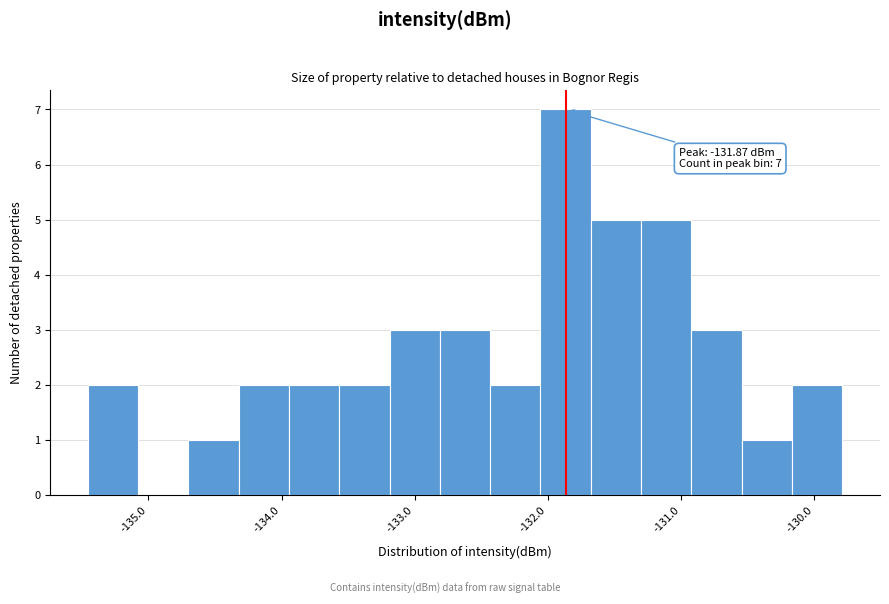

Read against the x-axis, roughly where is the centre of the tallest bar?

-131.9